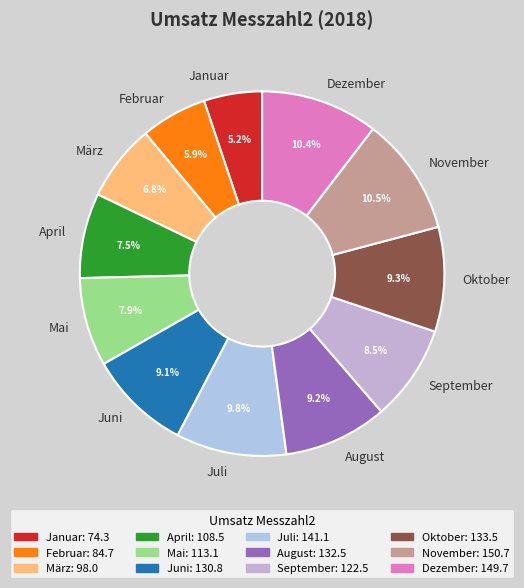

Does any single category account for the majority?

No